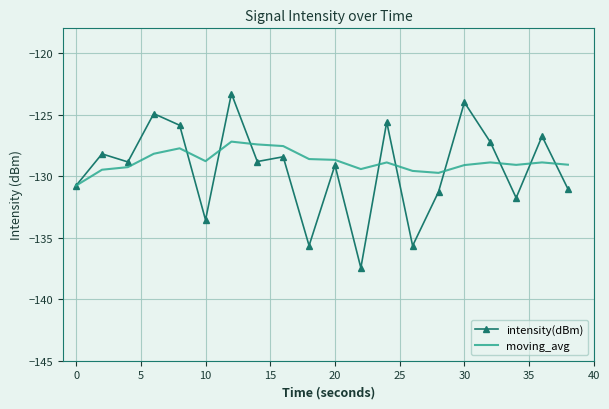

Which series has the widest spread of values?

intensity(dBm)